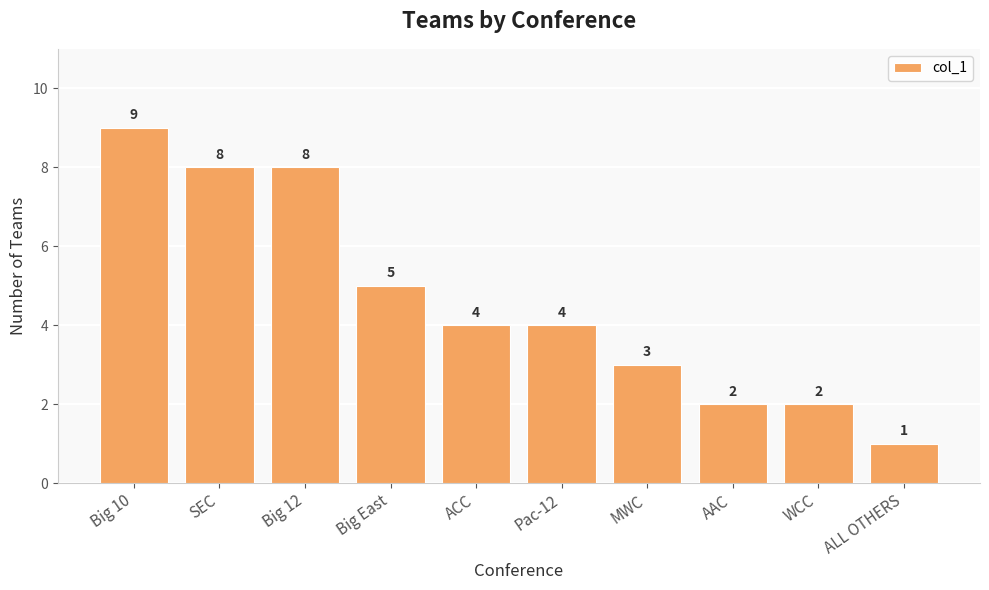

What is the sum of the values at MWC and SEC?

11